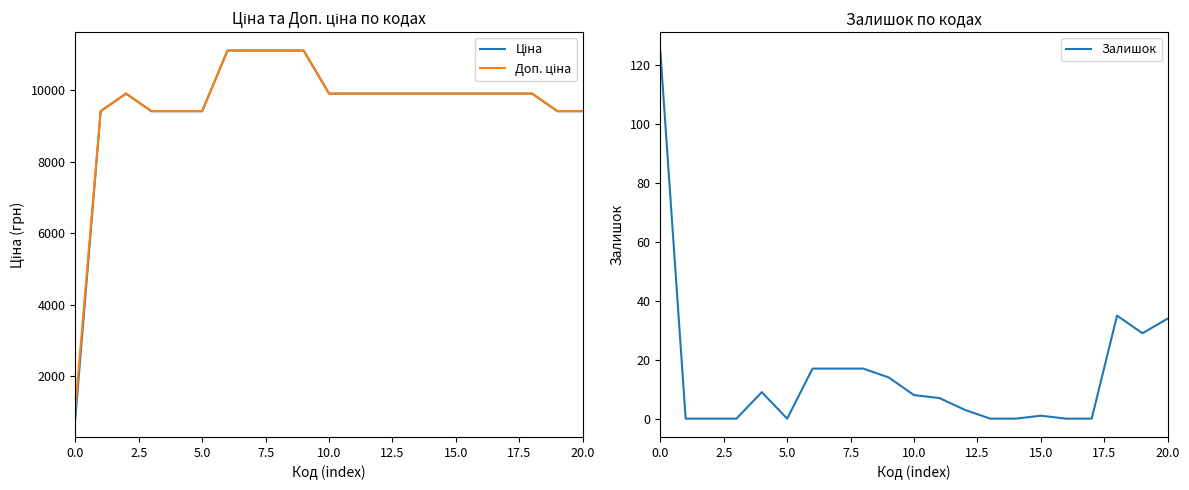

True or false: Ціна has a value of 15940.6 at 19.

False